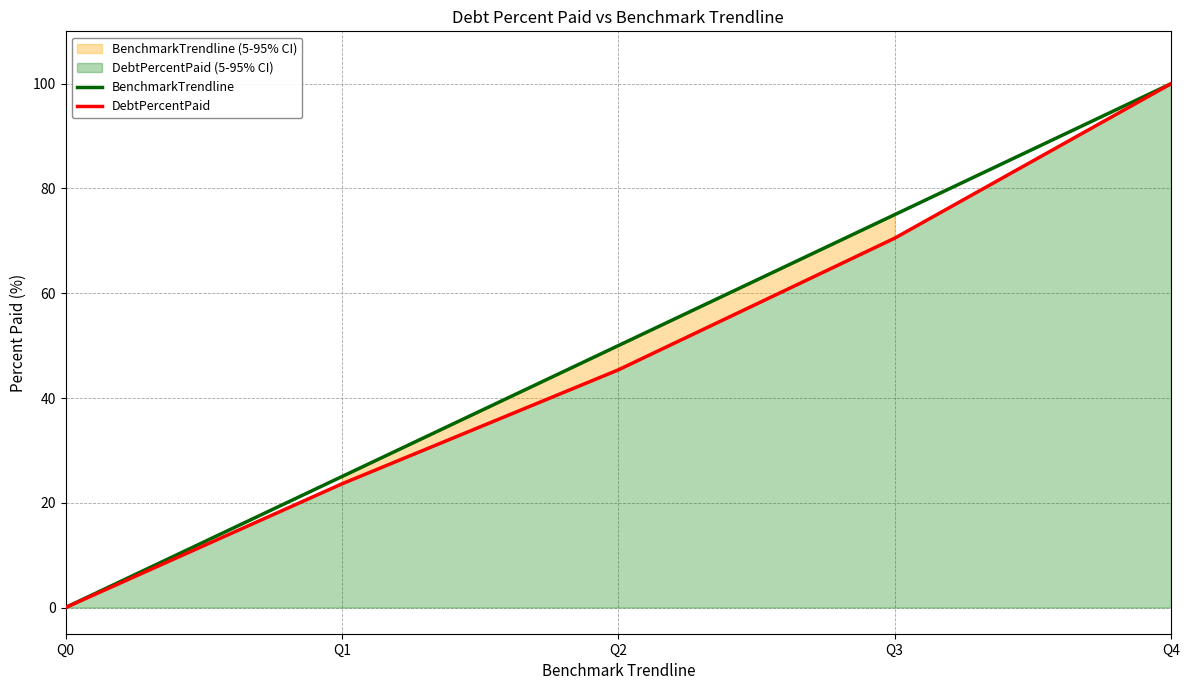

What is the difference between the maximum and minimum values in the DebtPercentPaid series?

100.0